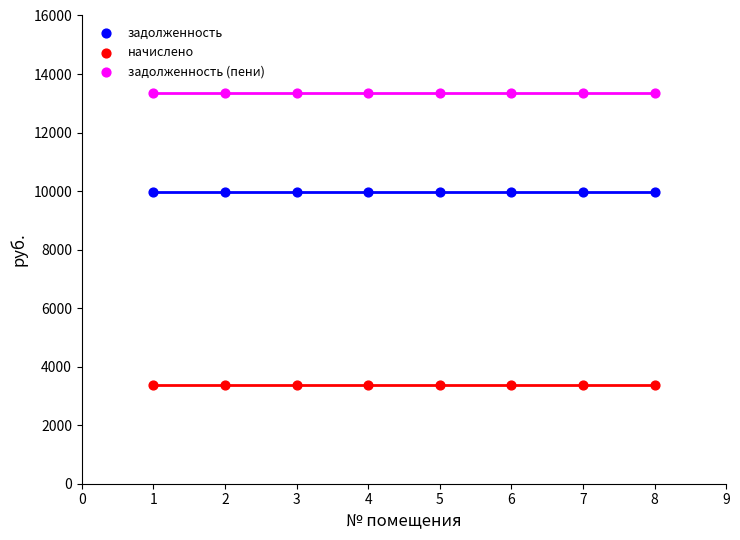

Which series contains the lowest Y value?

начислено